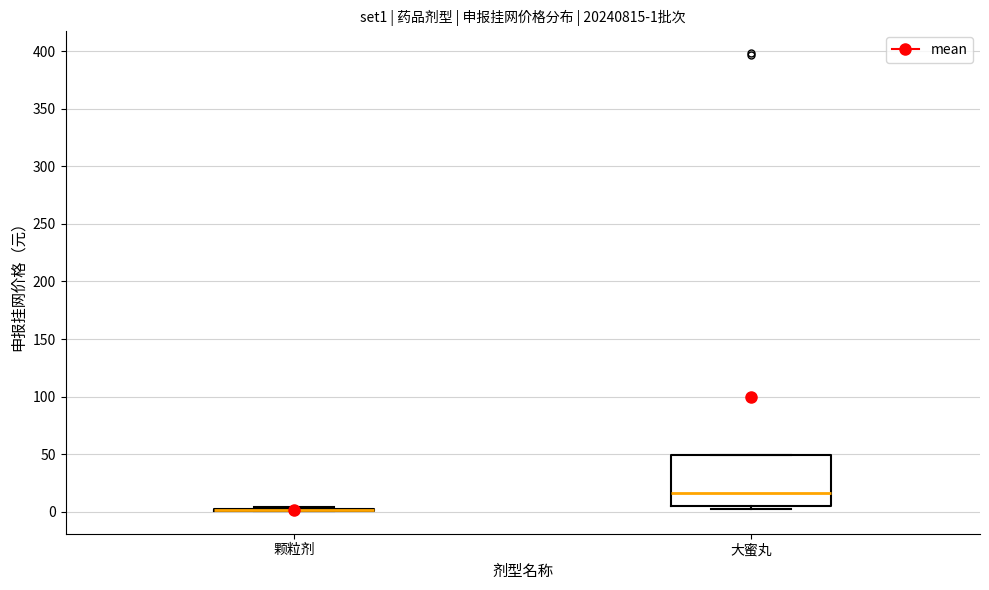

Comparing the boxes themselves (not the whiskers), which one is the tallest?

大蜜丸